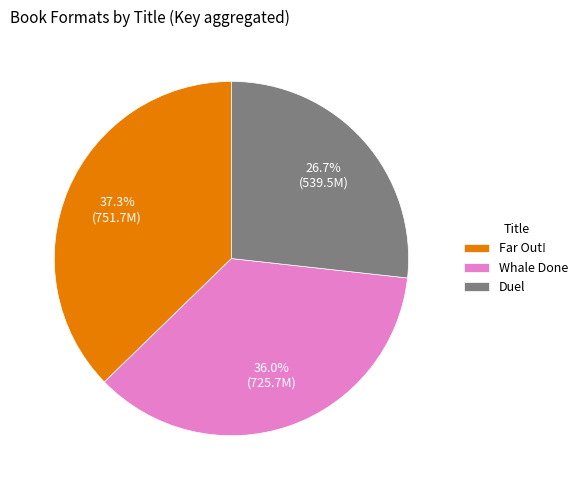

Which slice is the largest?

Far Out!